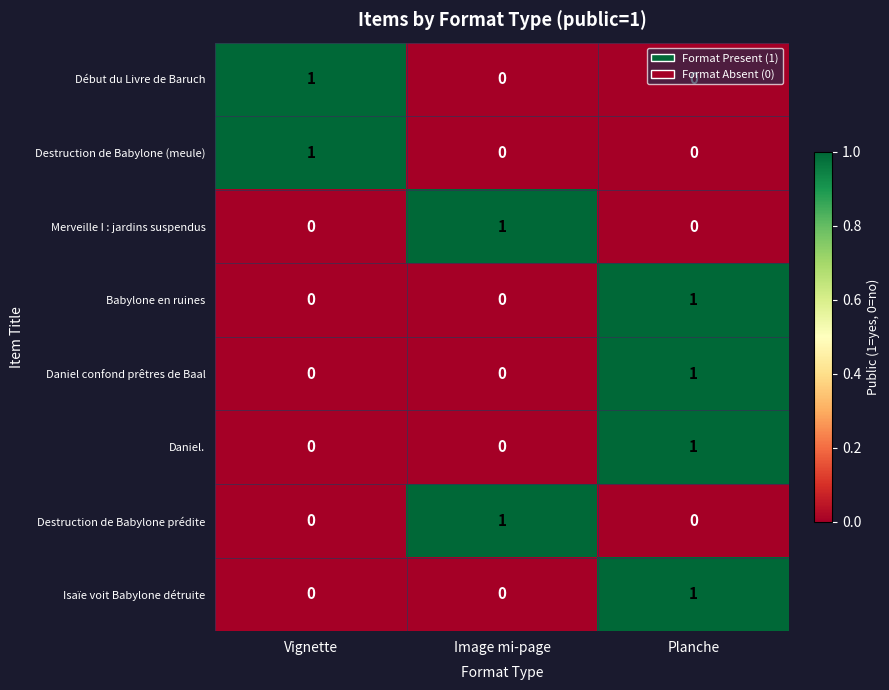

Is it true that Daniel. equals 1 at Planche?

True